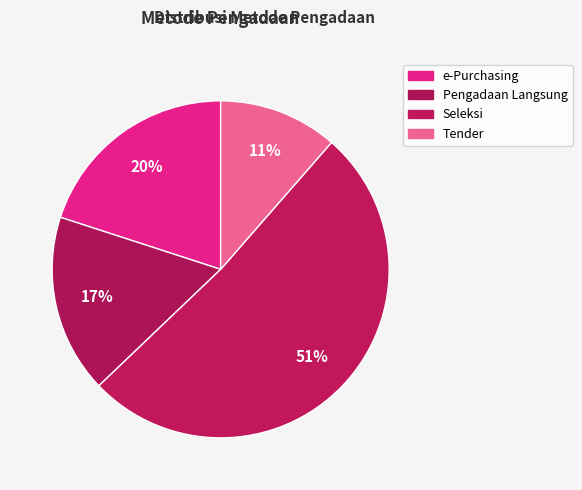

To the nearest percent, what percentage of the pie is e-Purchasing?

20%